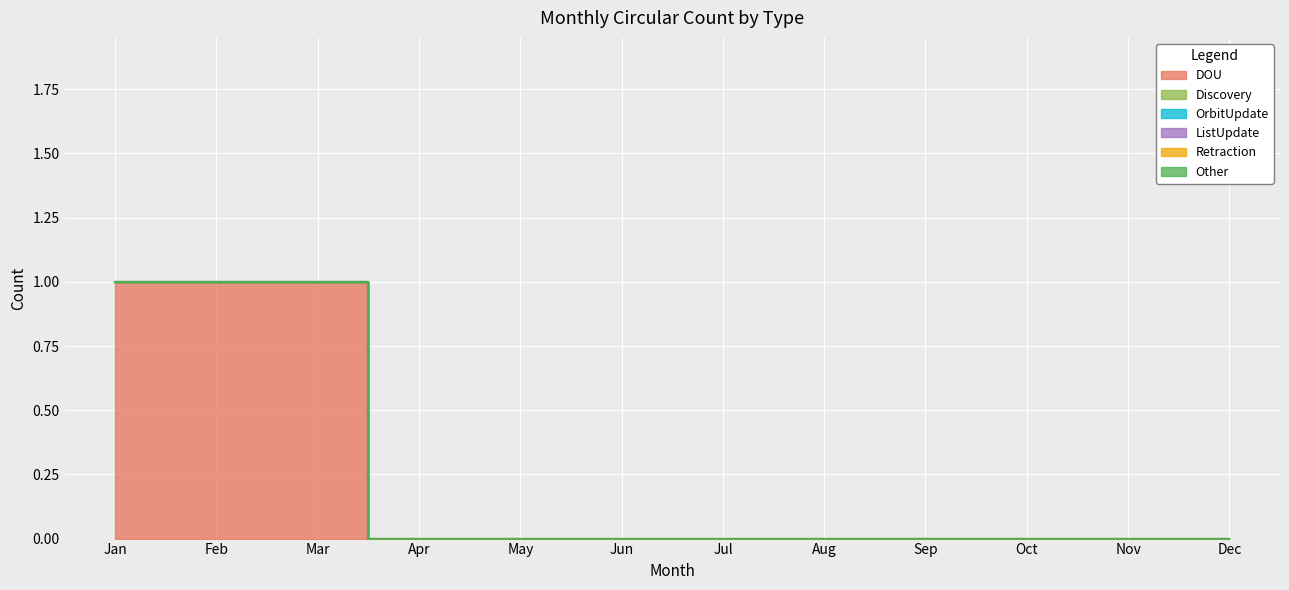

List the series in order of their peak value, lowest first.

Discovery, OrbitUpdate, ListUpdate, Retraction, Other, DOU